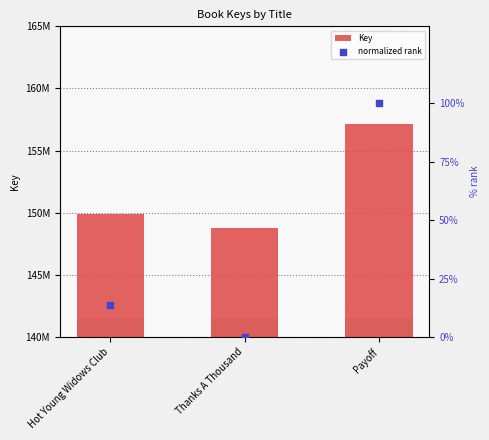

What is the total value across all series at Payoff?

157115219.0